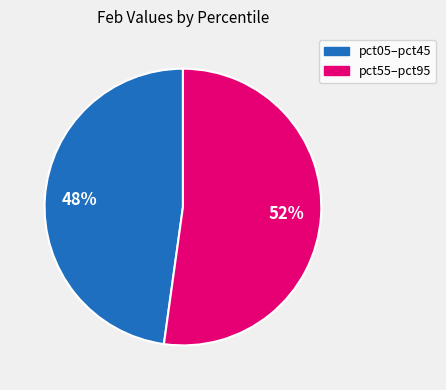

Count the number of slices in the pie.

2